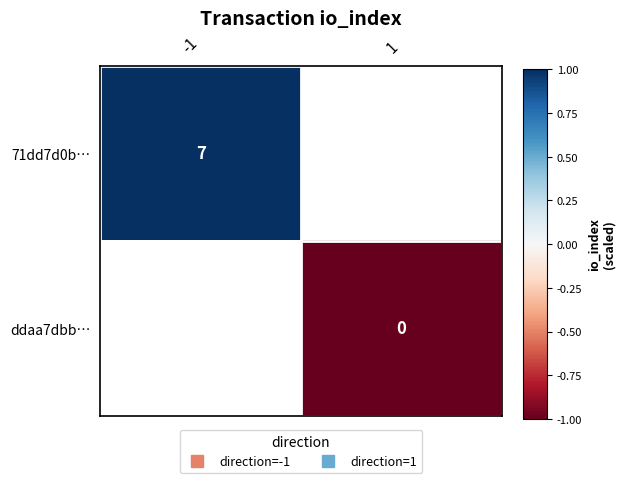

At which label does 71dd7d0b… reach its peak?

-1